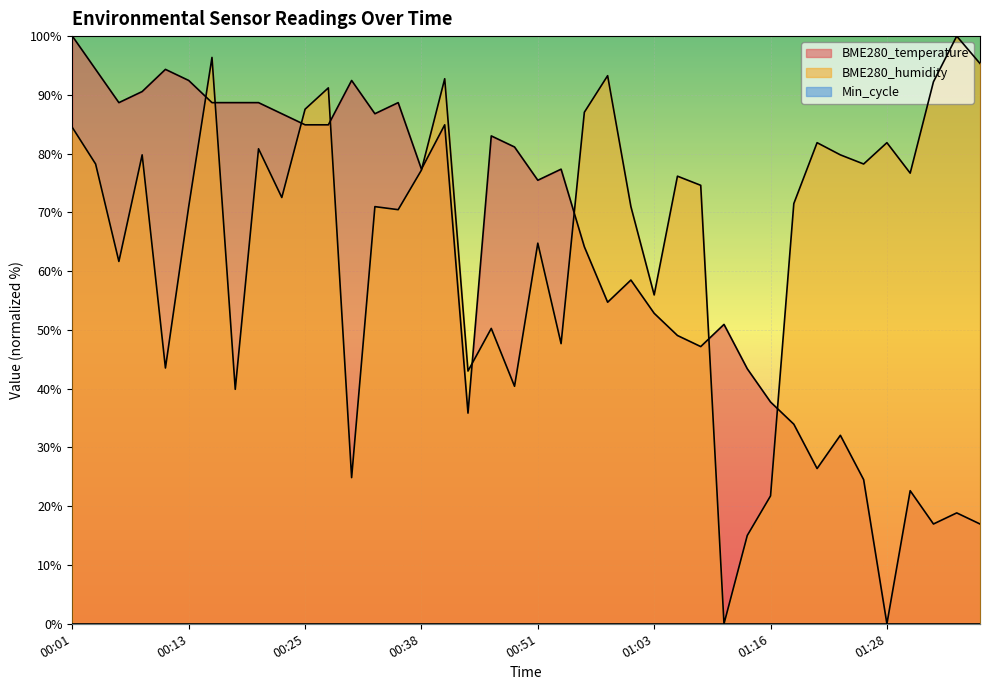

What is the spread (max minus min) of values at 00:13?

92.5